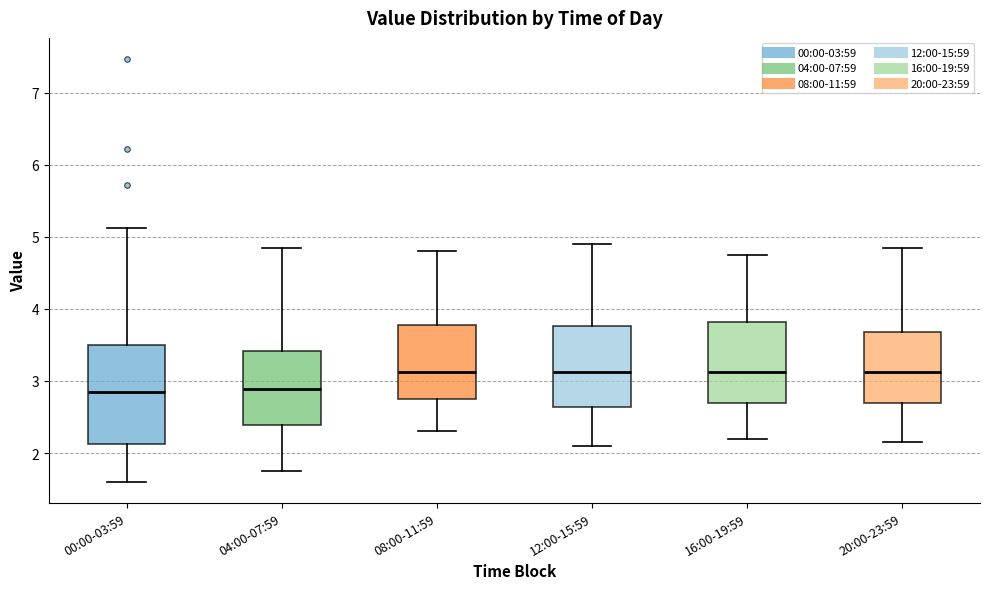

Where does the upper whisker of the box for 16:00-19:59 end on the y-axis? The values are not printed on the chart, so give them approximately, as read against the axis.

4.8